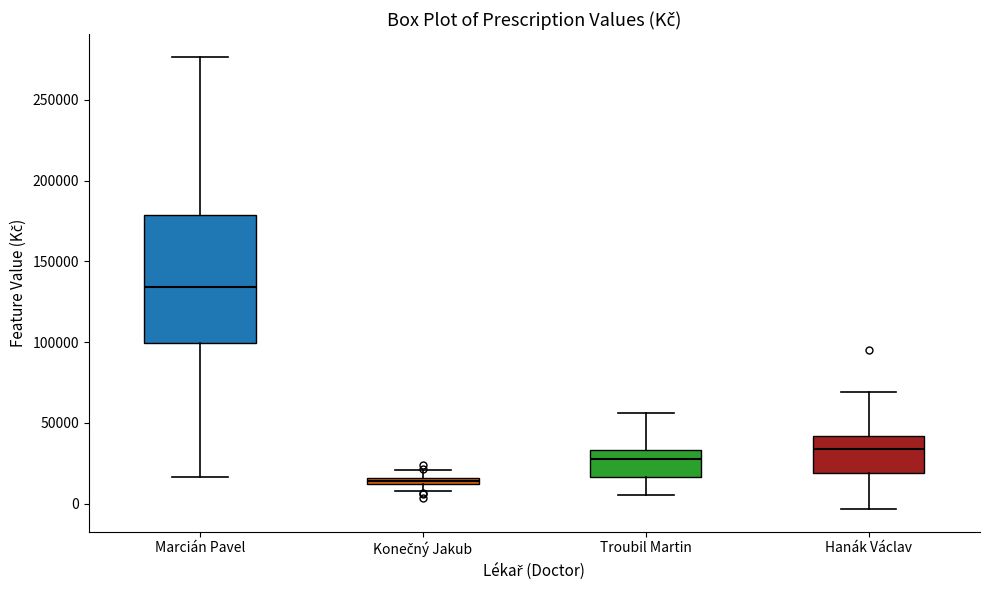

Which box has the highest median line?

Marcián Pavel